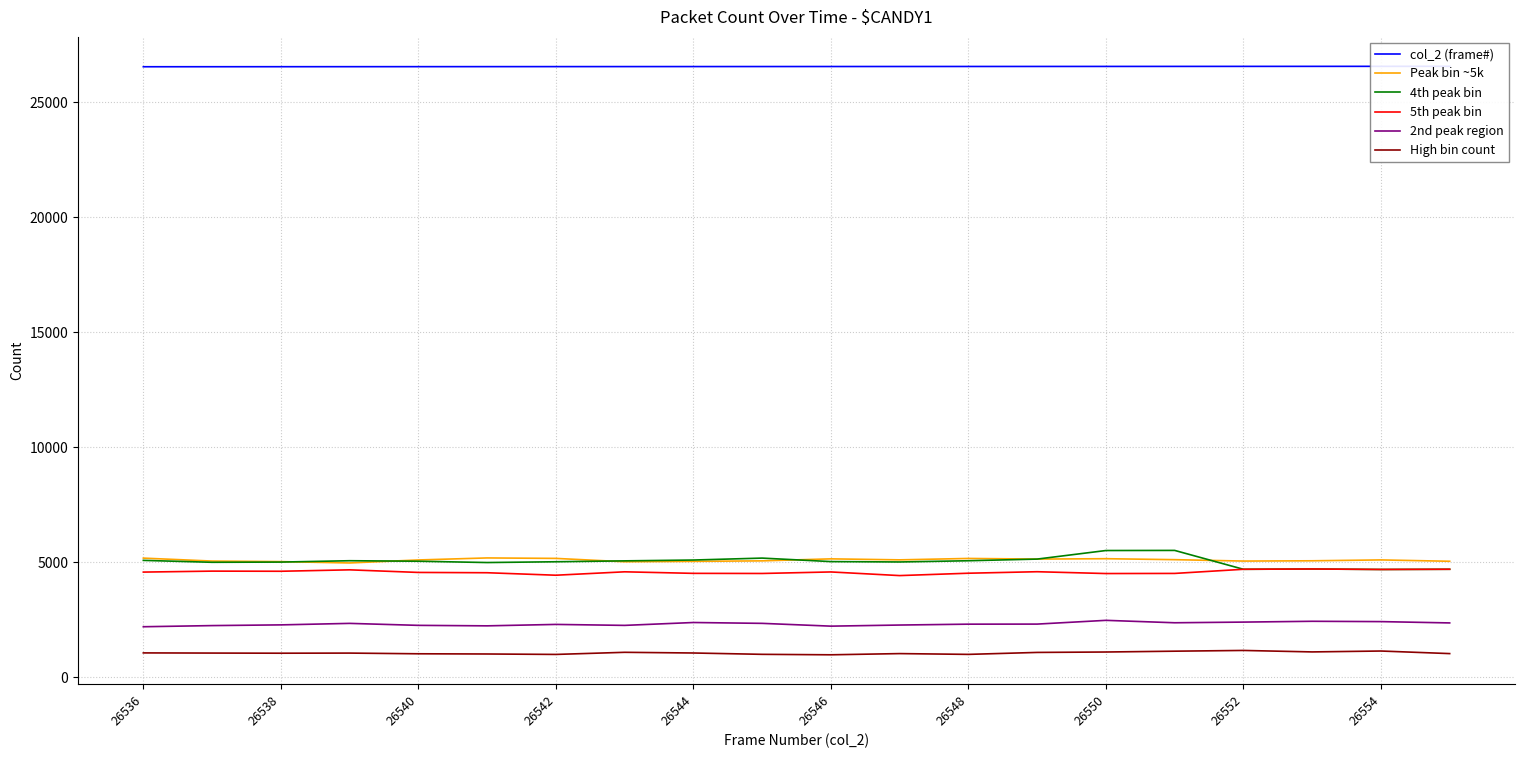

What is the difference between the maximum and minimum values in the 5th peak bin series?

287